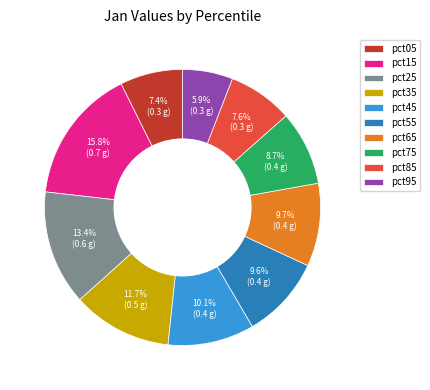

To the nearest percent, what is the difference between the largest and smallest slice percentages?

10%